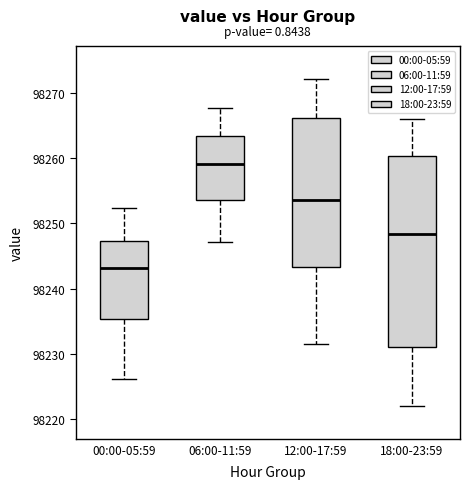

Reading left to right, transcribe this box plot: for each box, give where its median line is, the range the box spans, and where its two whiskers end, as read against the y-axis. The values are not printed on the chart, so give them approximately, as read against the axis.

00:00-05:59: median 98243, box 98235 to 98247, whiskers 98226 to 98252
06:00-11:59: median 98259, box 98254 to 98263, whiskers 98247 to 98268
12:00-17:59: median 98254, box 98243 to 98266, whiskers 98232 to 98272
18:00-23:59: median 98248, box 98231 to 98260, whiskers 98222 to 98266